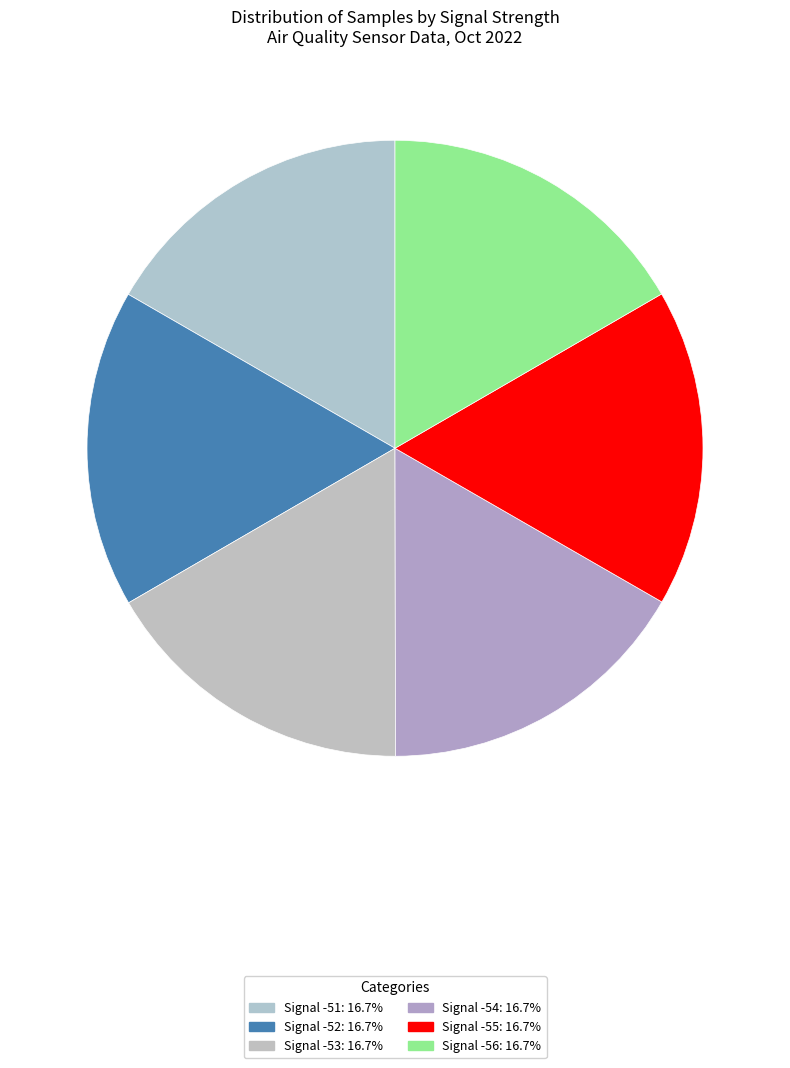

Count the number of slices in the pie.

6